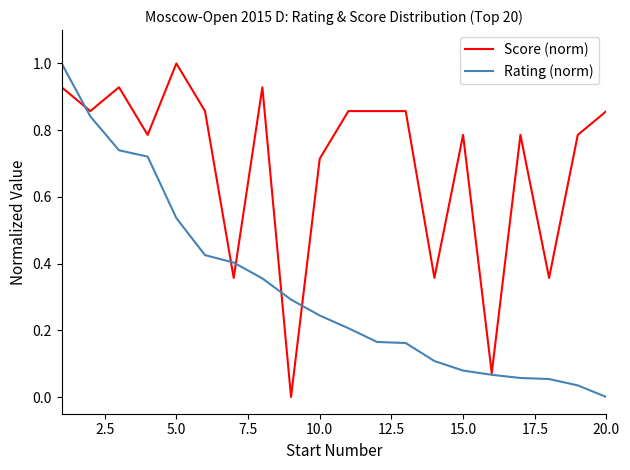

Rank the series by their average value, from lowest to highest.

Rating (norm), Score (norm)